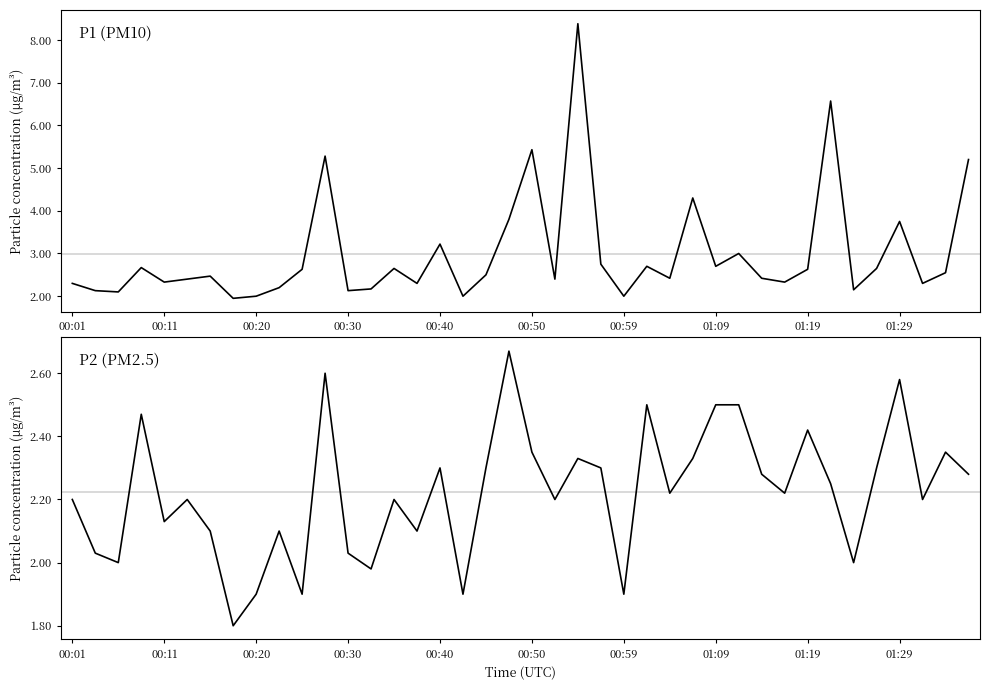

What is the sum of all P1 values?

119.9